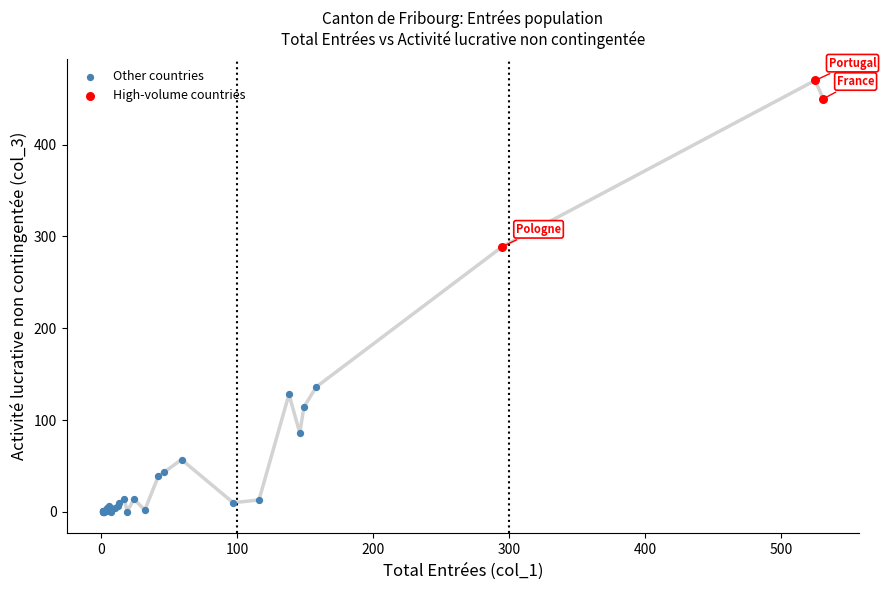

Which series reaches the maximum Y coordinate?

High-volume countries